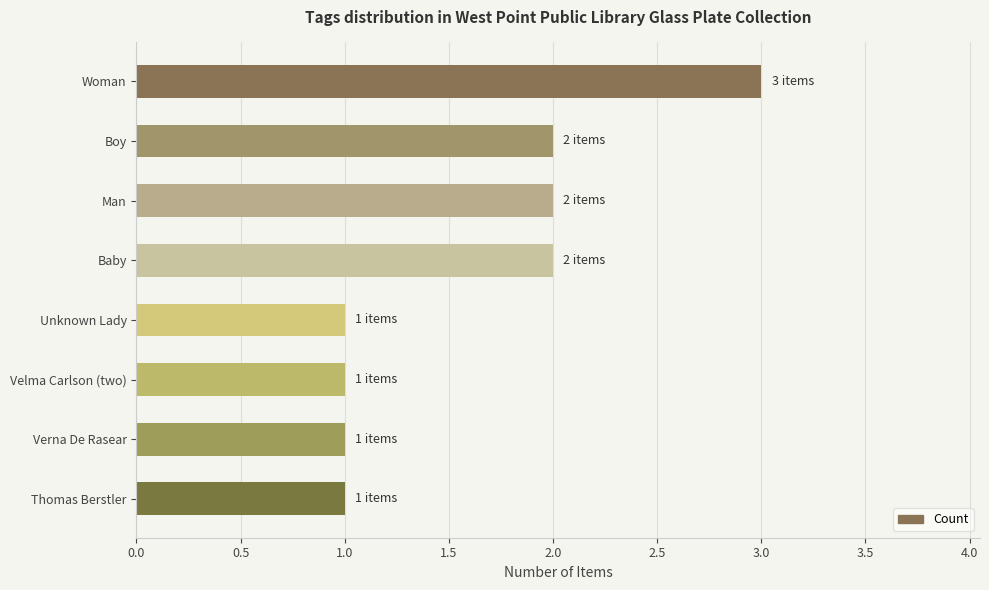

What is the maximum value shown in the chart?

3